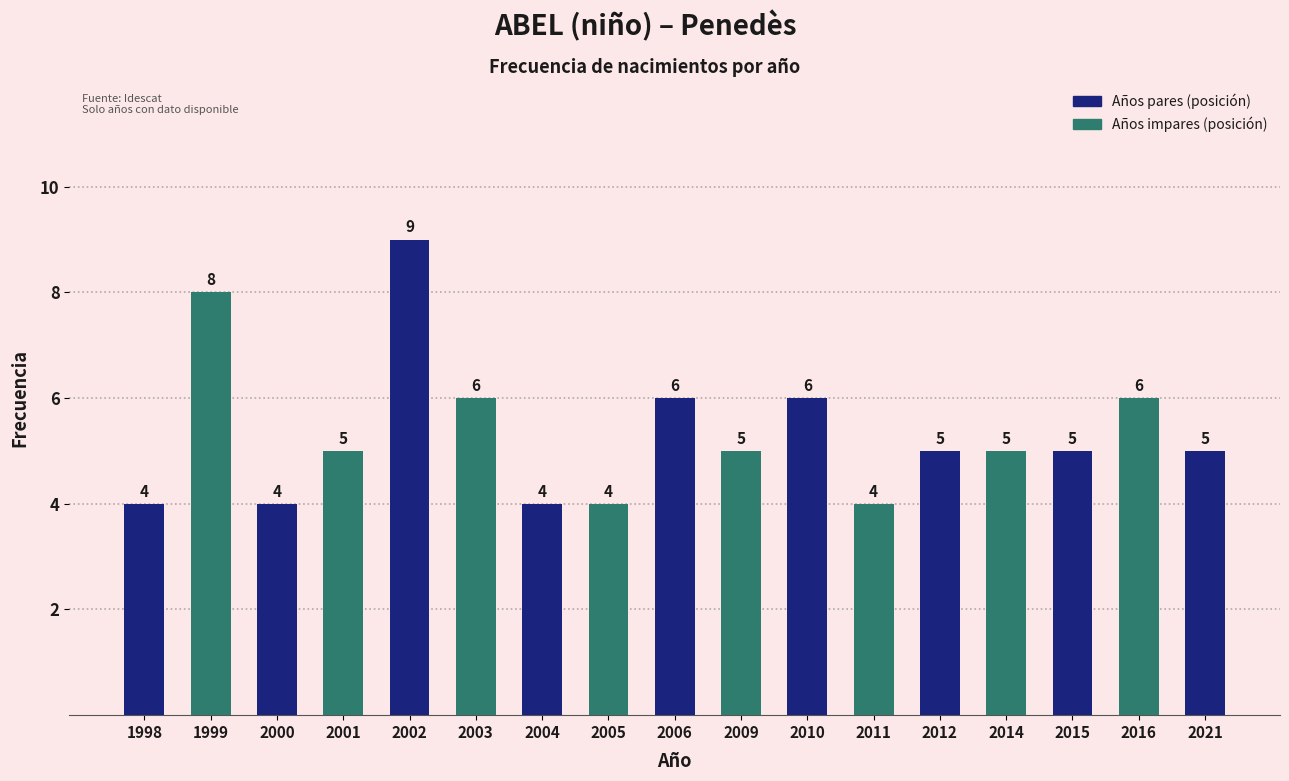

Does the chart contain stacked bars?

No